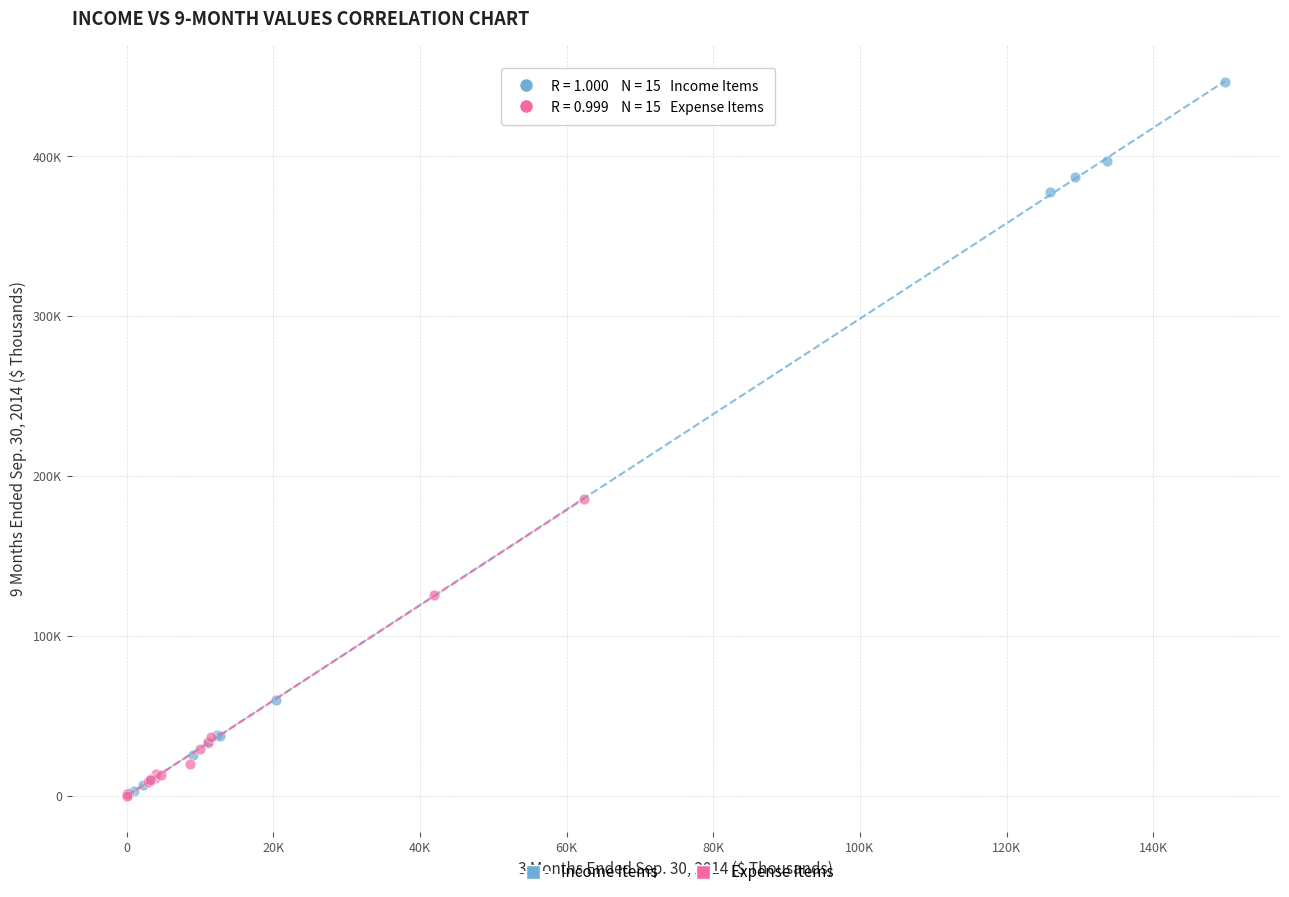

What are all the series names shown in the legend?

Income Items, Expense Items